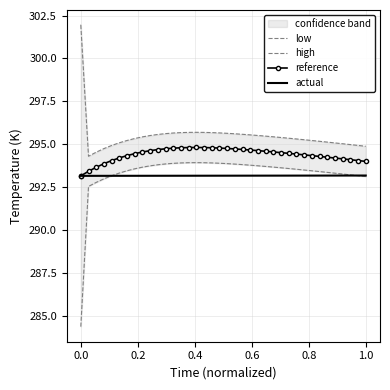

True or false: actual and reference cross at least once.

True